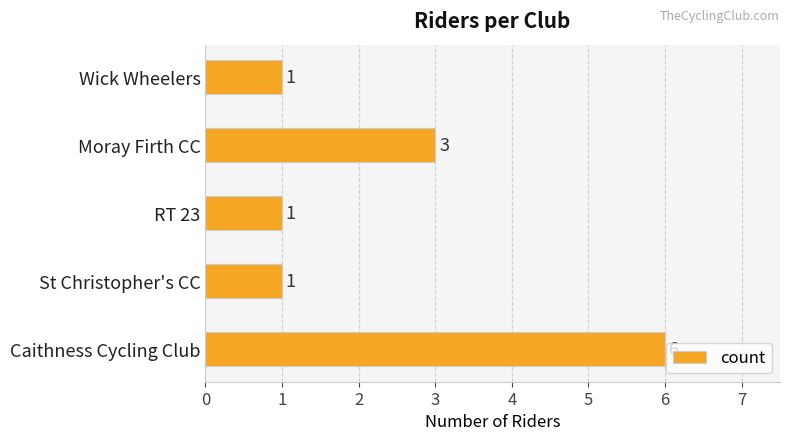

What is the difference between the maximum and minimum values?

5